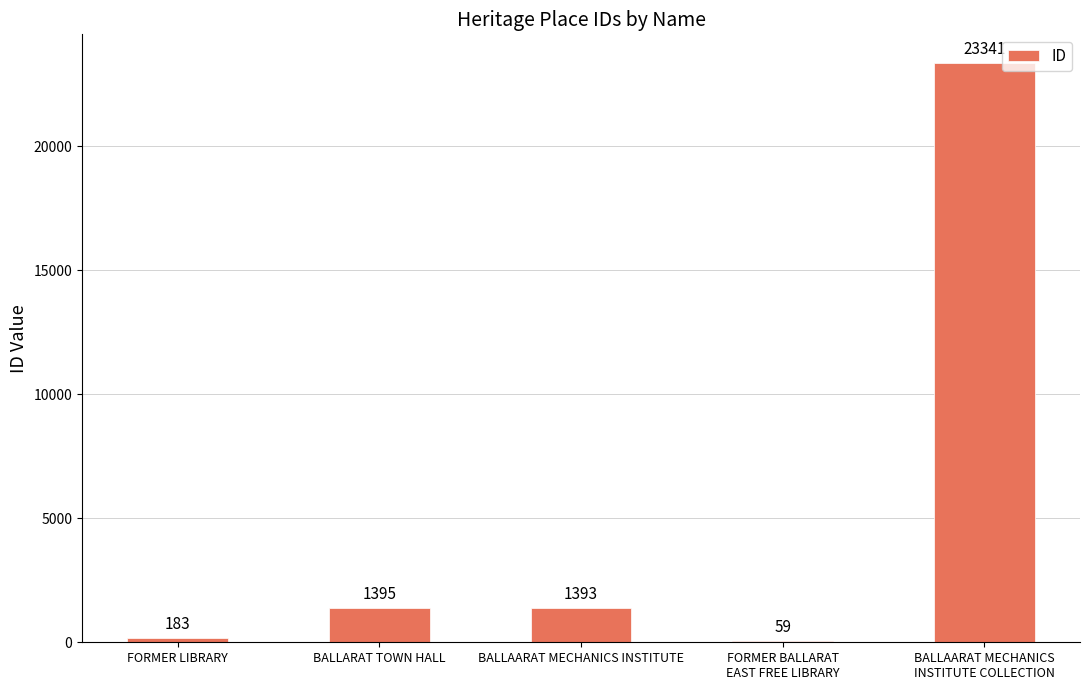

The value at BALLARAT TOWN HALL is 2503. True or false?

False